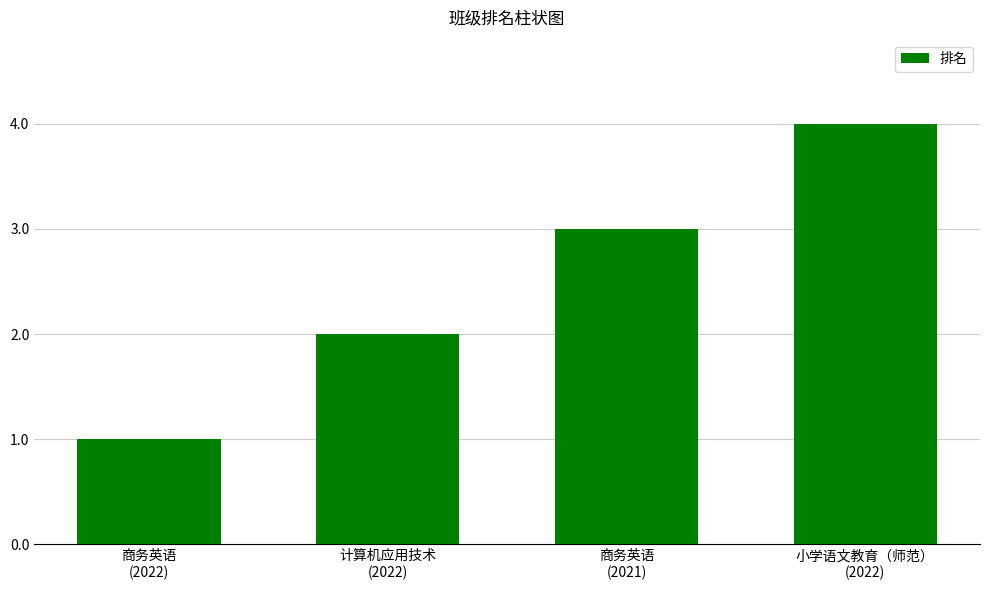

Reading left to right, list all the values displayed in this chart.

商务英语
(2022)=1	计算机应用技术
(2022)=2	商务英语
(2021)=3	小学语文教育（师范）
(2022)=4